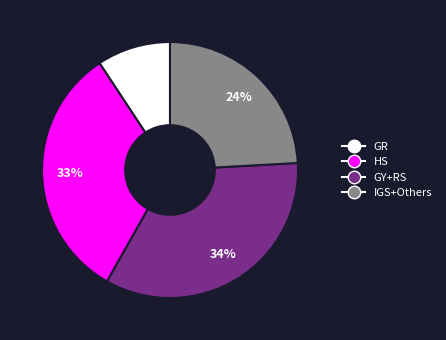

To the nearest percent, what is the difference between the largest and smallest slice percentages?

25%